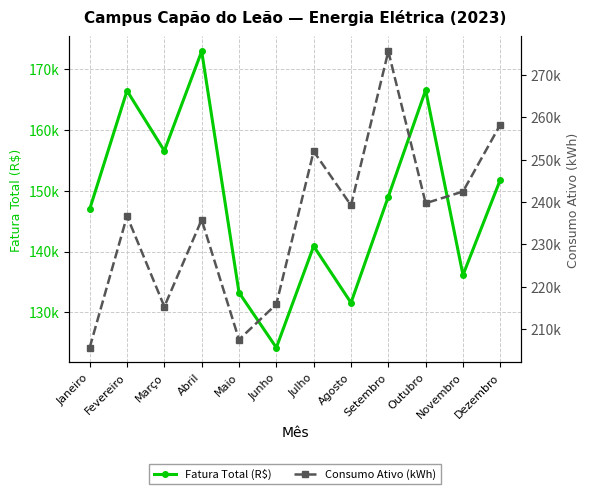

What is the label of the 9th point from the right?

Abril